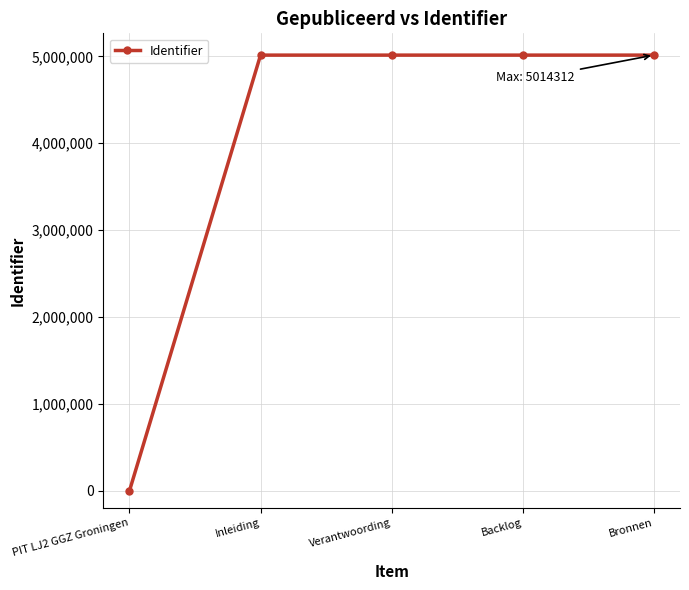

The value at Inleiding is 7164492. True or false?

False